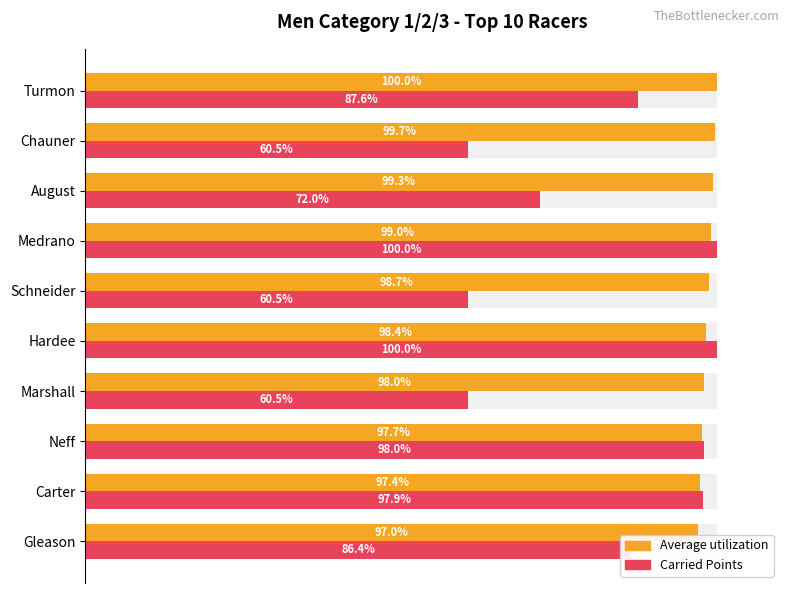

How many series are shown in this chart?

2